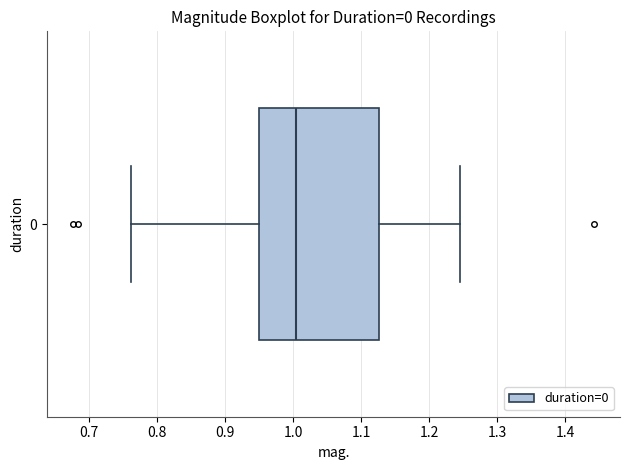

Where does the left whisker of the box at y = 0 end on the x-axis? The values are not printed on the chart, so give them approximately, as read against the axis.

0.76